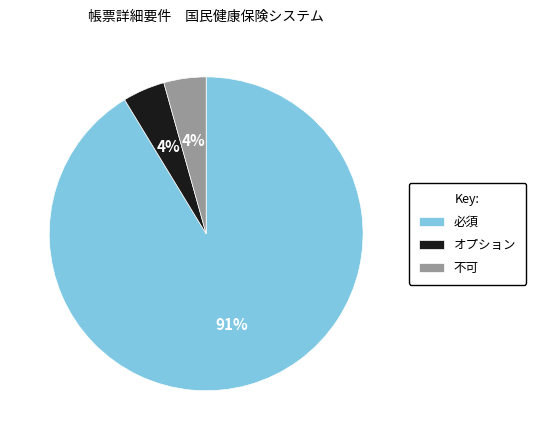

Which category has the biggest portion of the pie?

必須